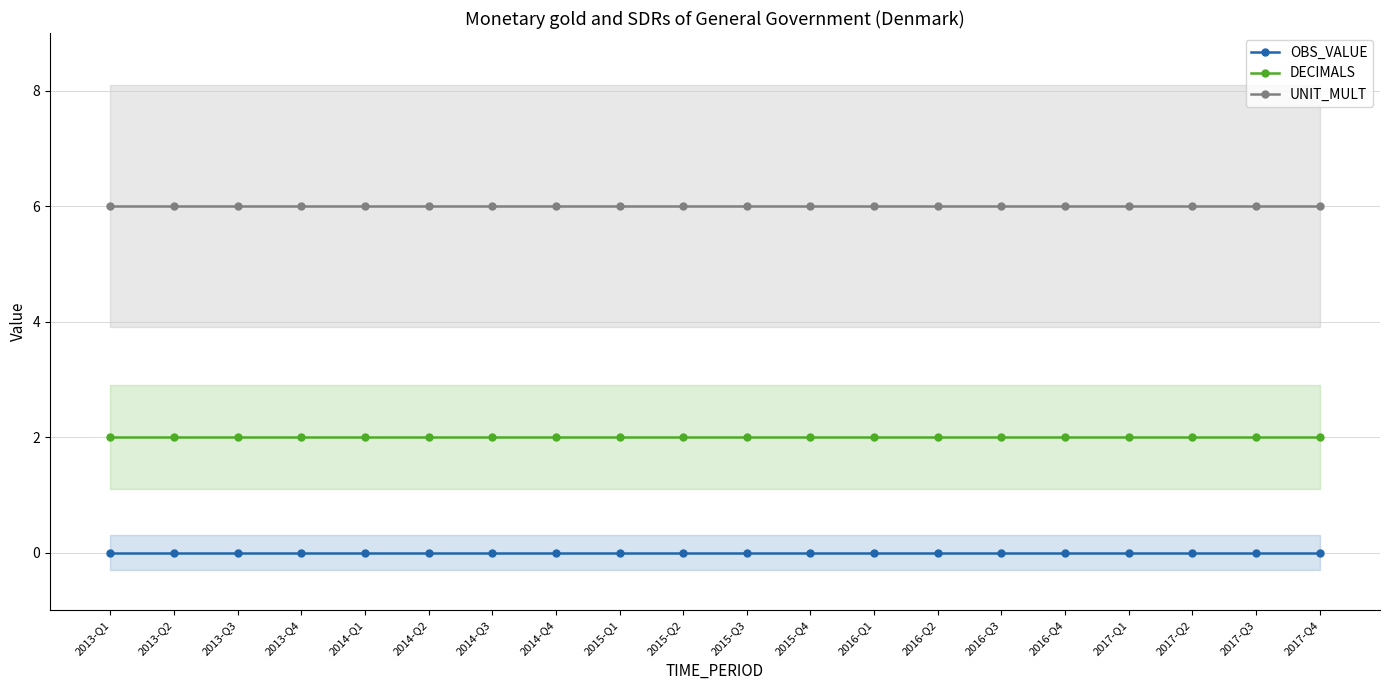

Which series has the largest total across all categories?

UNIT_MULT